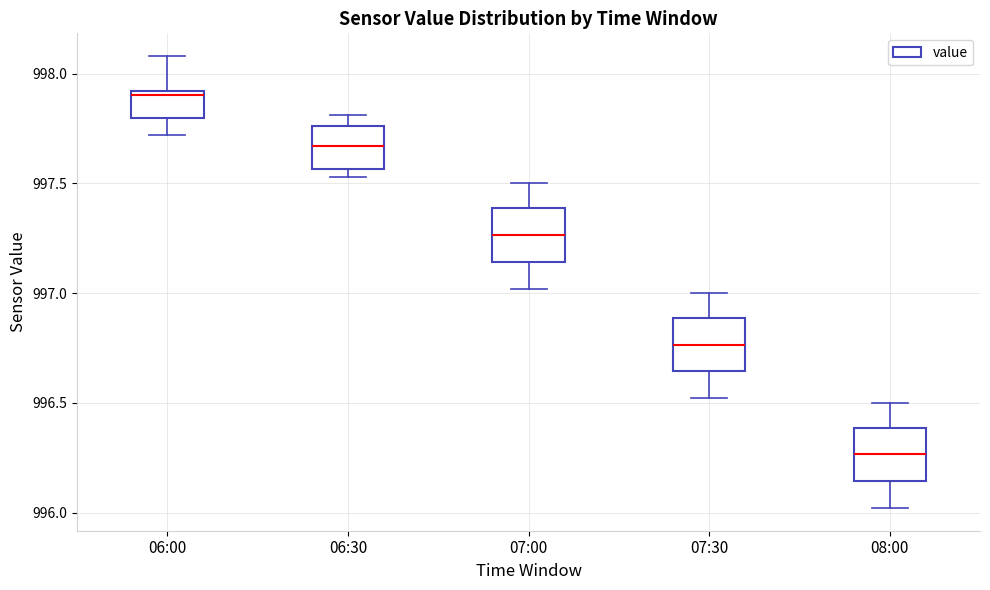

Reading left to right, transcribe this box plot: for each box, give where its median line is, the range the box spans, and where its two whiskers end, as read against the y-axis. The values are not printed on the chart, so give them approximately, as read against the axis.

06:00: median 997.90 (just below the box's upper edge), box 997.80 to 997.90, whiskers 997.70 to 998.10
06:30: median 997.65, box 997.55 to 997.75, whiskers 997.55 (just below the box's lower edge) to 997.80
07:00: median 997.25, box 997.15 to 997.40, whiskers 997.00 to 997.50
07:30: median 996.75, box 996.65 to 996.90, whiskers 996.50 to 997.00
08:00: median 996.25, box 996.15 to 996.40, whiskers 996.00 to 996.50